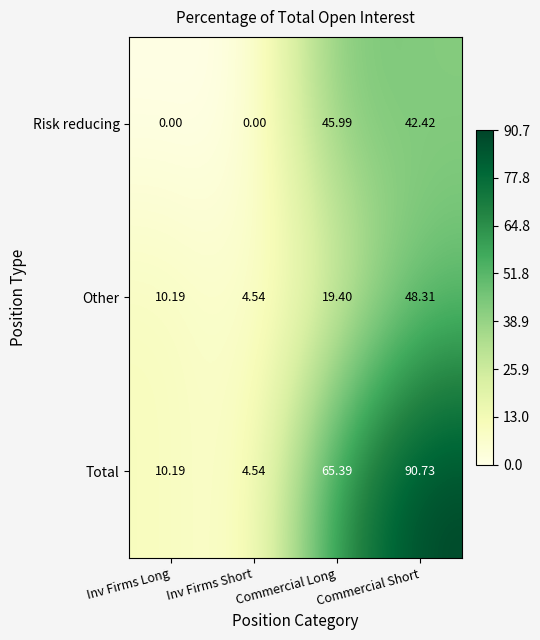

Which series has the largest total across all categories?

Total